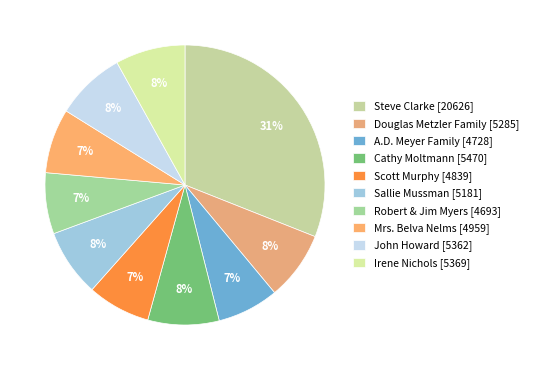

To the nearest percent, what percentage of the pie is John Howard [5362]?

8%